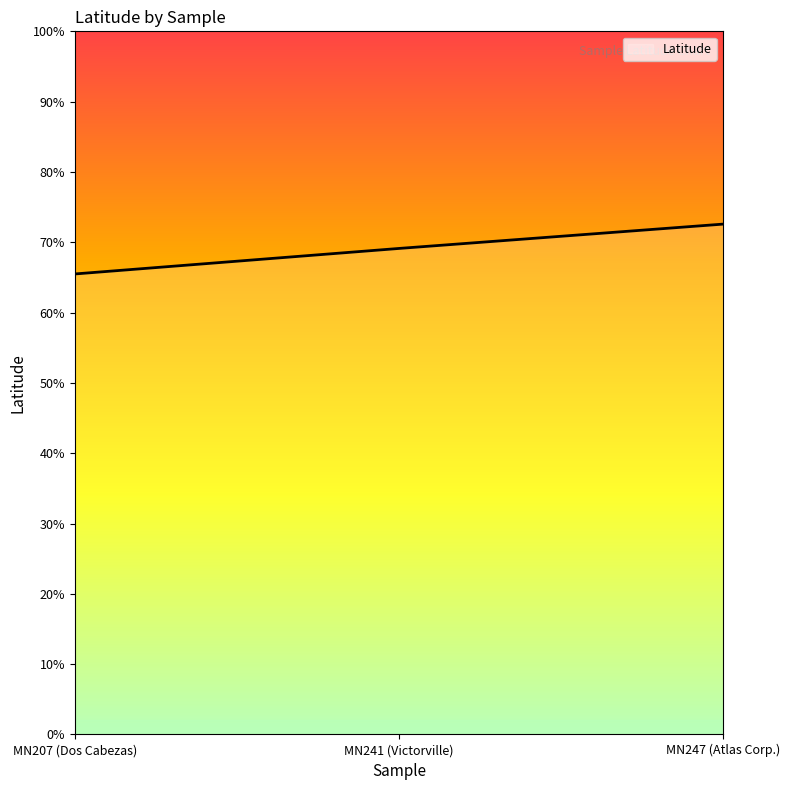

Which category has the lowest value across all series?

MN207 (Dos Cabezas)